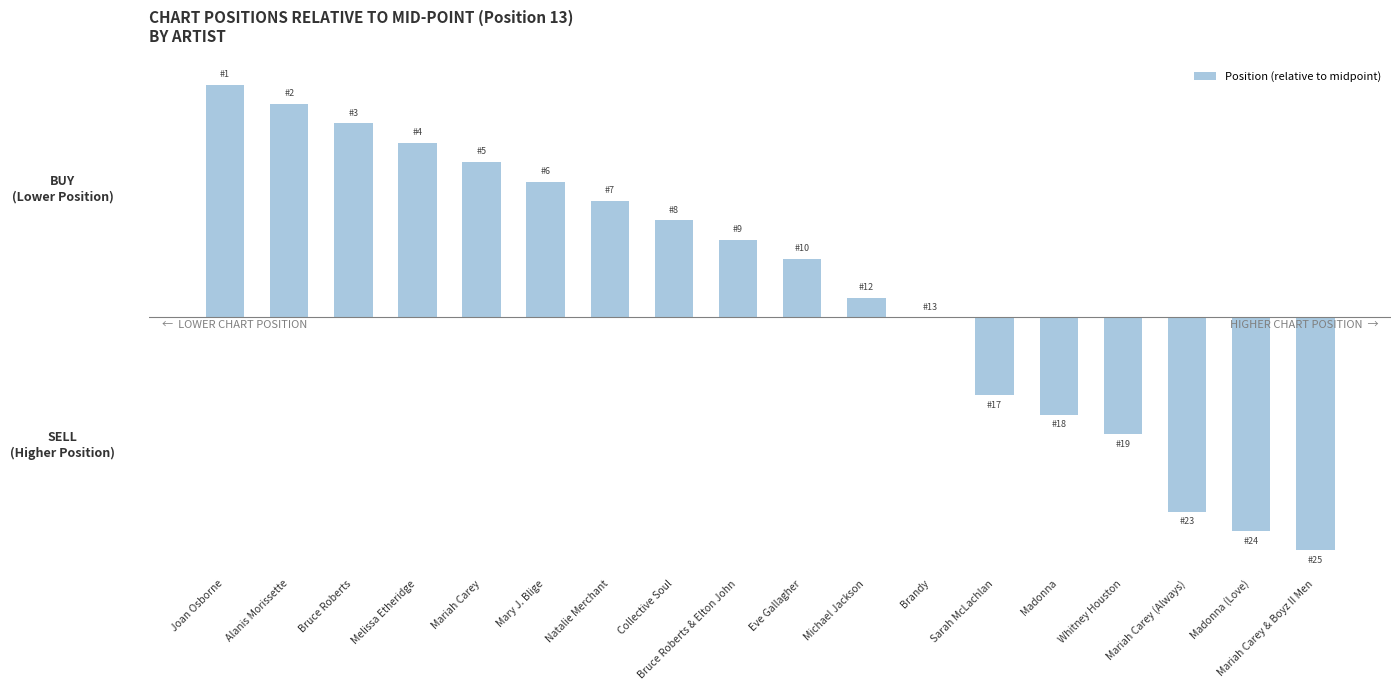

What is the ratio of the value at Natalie Merchant to the value at Eve Gallagher?

2.0